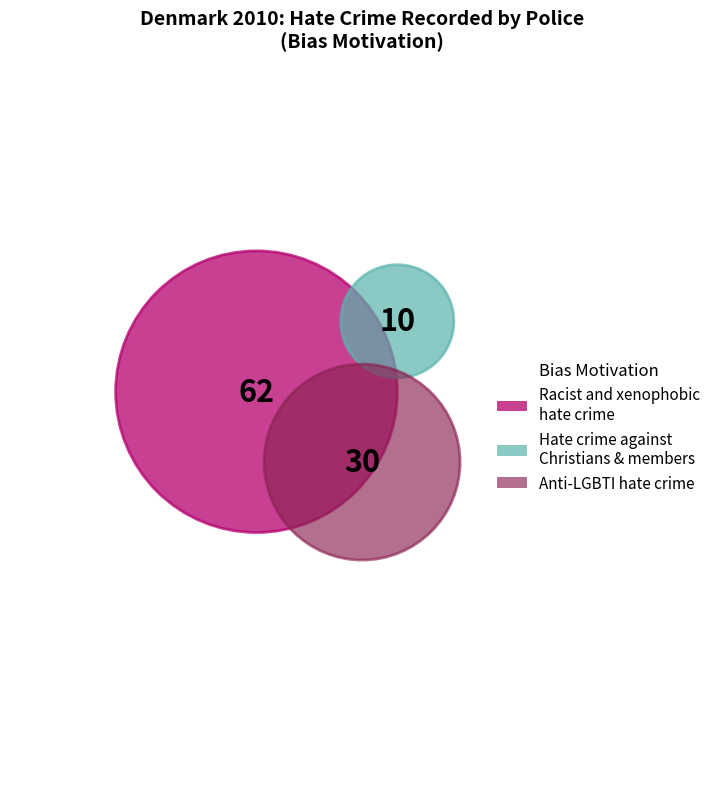

Which series has the widest spread of values?

Racist and xenophobic hate crime